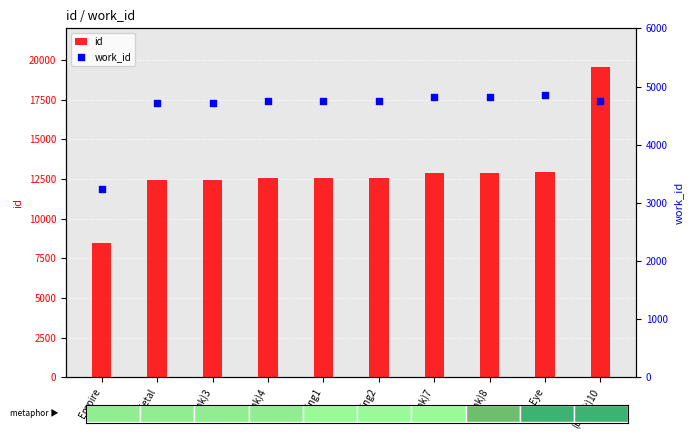

Which series has the largest total across all categories?

id